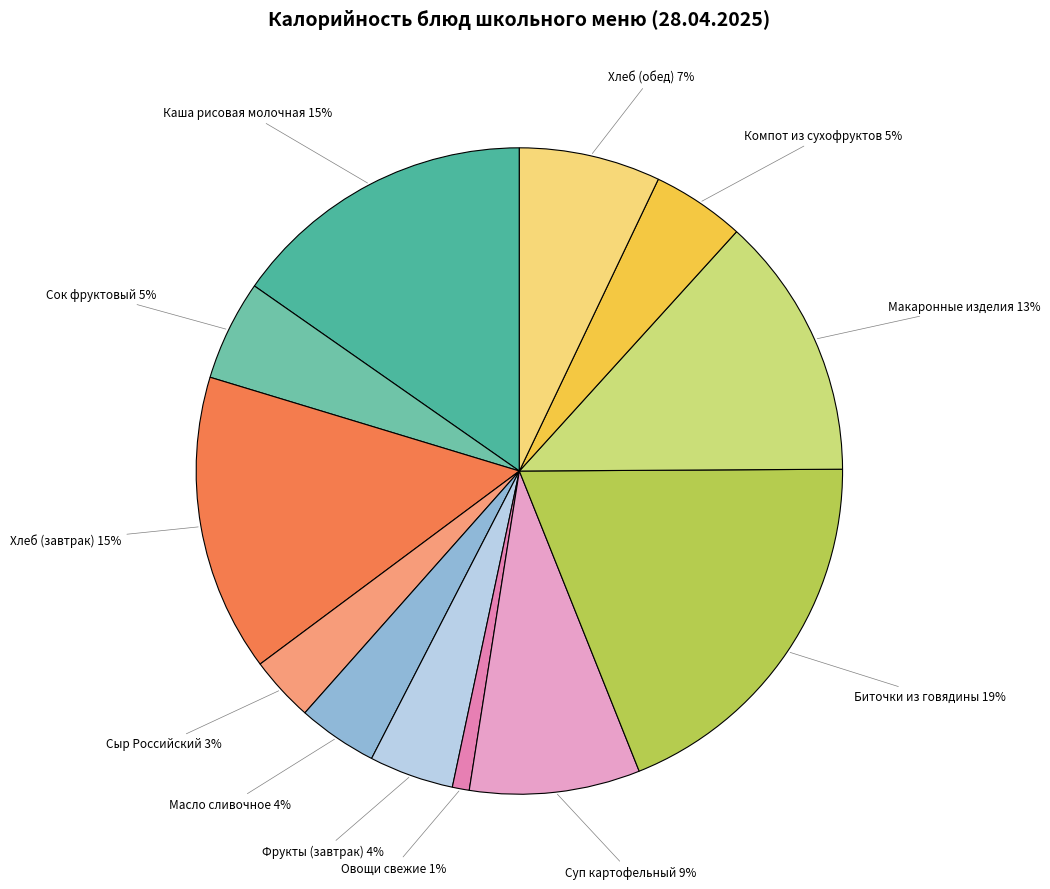

To the nearest percent, what is the average slice percentage?

8%